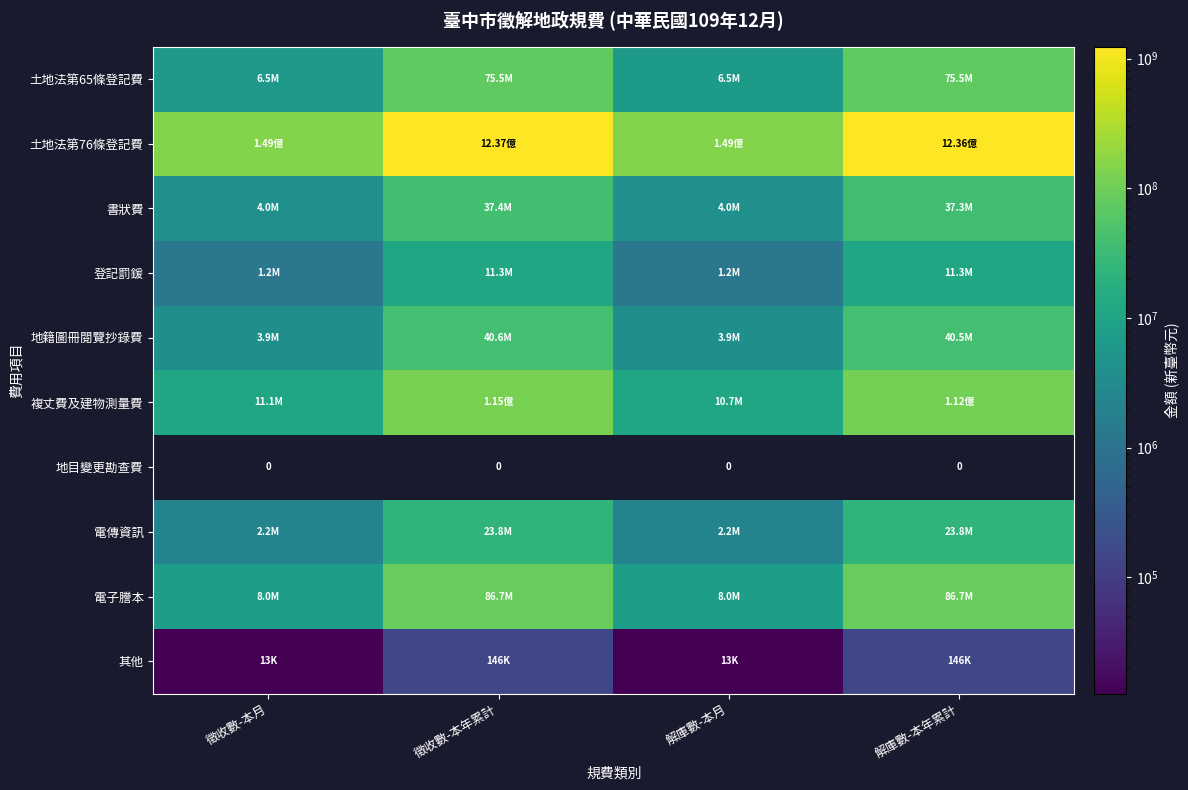

At which category is the sum across all series the highest?

徵收數-本年累計